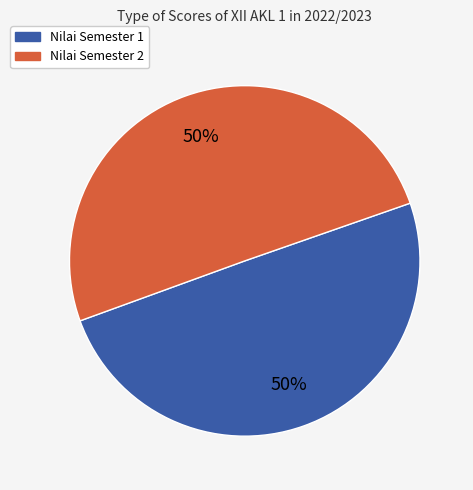

What is the ratio of the value at Nilai Semester 2 to the value at Nilai Semester 1?

1.0